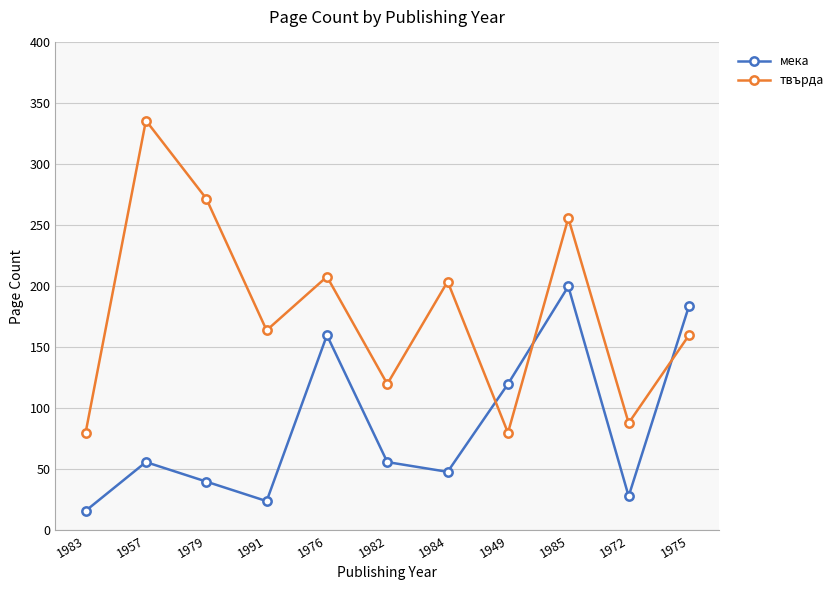

What is the sum of all мека values?

932